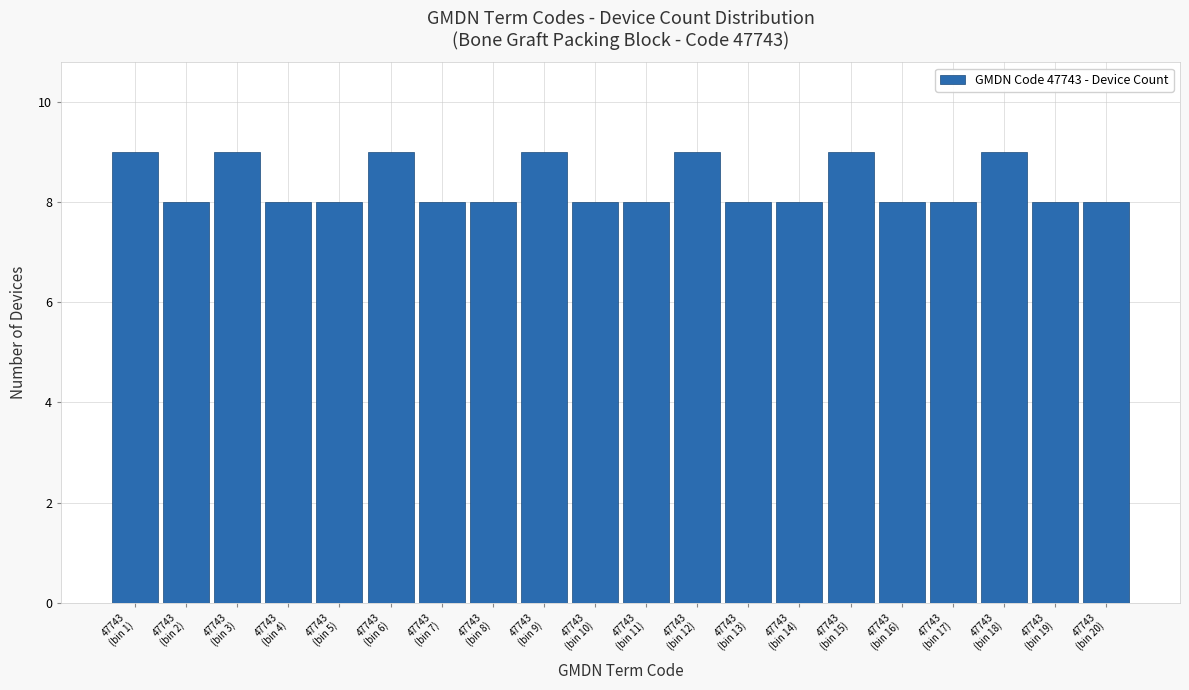

Reading right to left, list all the values displayed in this chart.

8	8	9	8	8	9	8	8	9	8	8	9	8	8	9	8	8	9	8	9